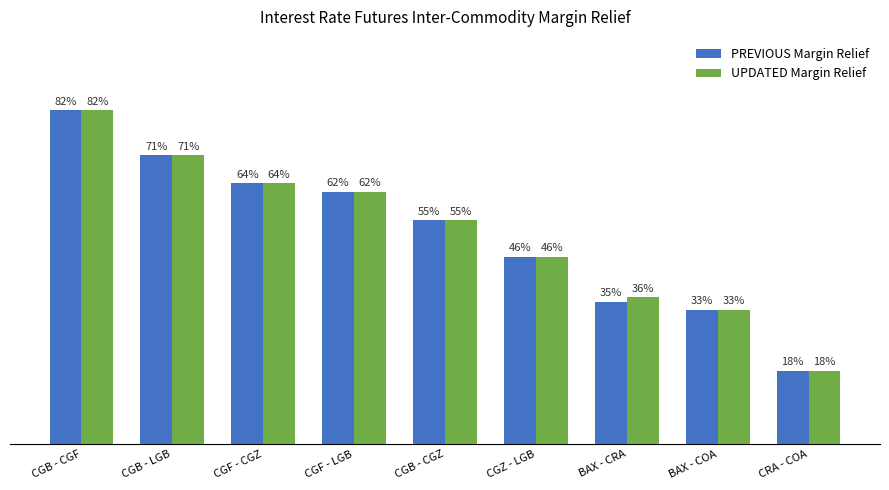

What are all the series names shown in the legend?

PREVIOUS Margin Relief, UPDATED Margin Relief